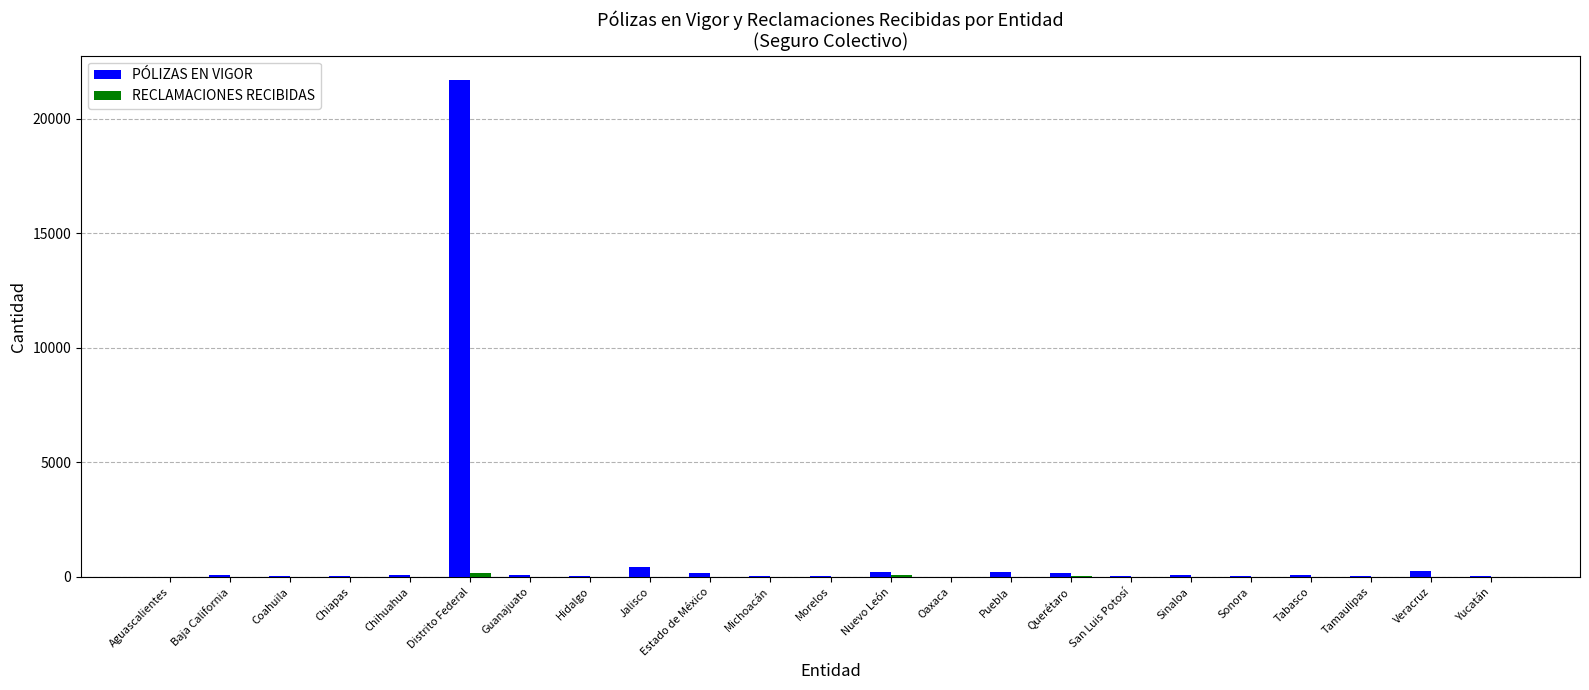

At which category is the sum across all series the highest?

Distrito Federal